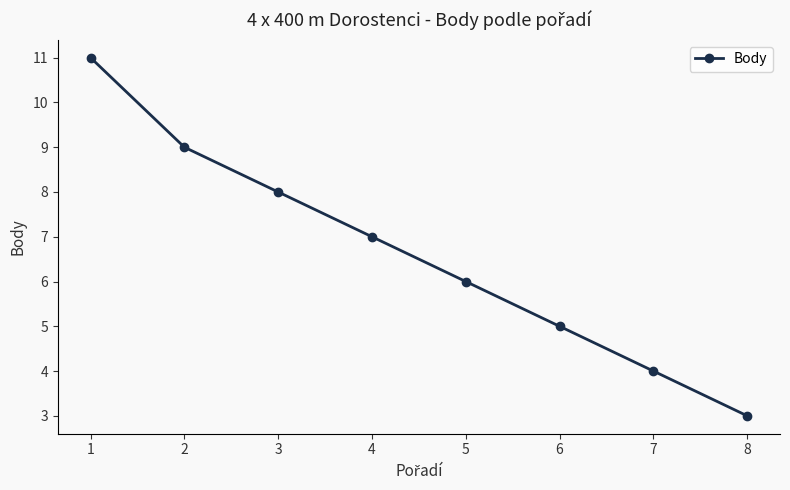

What is the greatest value displayed?

11